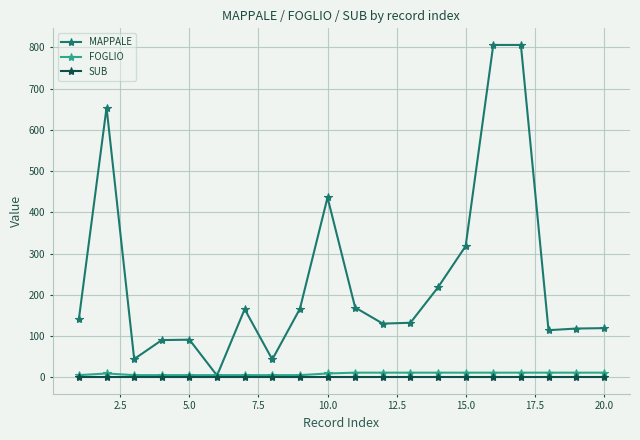

Which series has the largest total across all categories?

MAPPALE